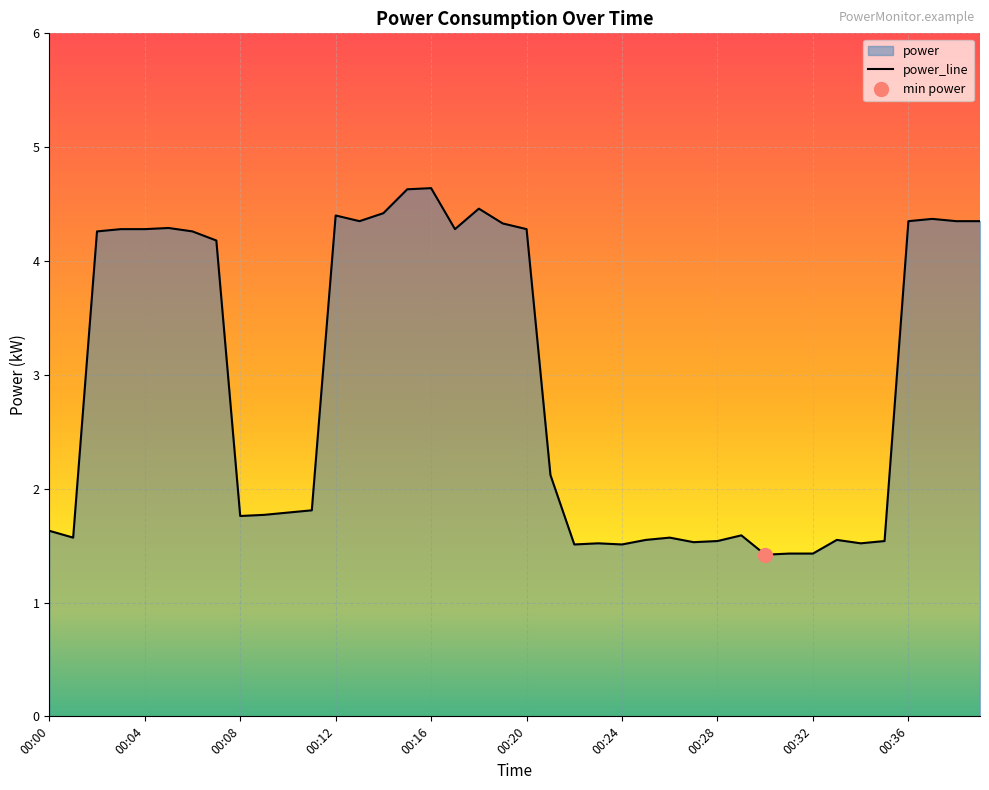

Reading left to right, transcribe all the data shown in this chart.

00:00=1.6	00:01=1.6	00:02=4.3	00:03=4.3	00:04=4.3	00:05=4.3	00:06=4.3	00:07=4.2	00:08=1.8	00:09=1.8	00:10=1.8	00:11=1.8	00:12=4.4	00:13=4.3	00:14=4.4	00:15=4.6	00:16=4.6	00:17=4.3	00:18=4.5	00:19=4.3	00:20=4.3	00:21=2.1	00:22=1.5	00:23=1.5	00:24=1.5	00:25=1.6	00:26=1.6	00:27=1.5	00:28=1.5	00:29=1.6	00:30=1.4	00:31=1.4	00:32=1.4	00:33=1.6	00:34=1.5	00:35=1.5	00:36=4.3	00:37=4.4	00:38=4.3	00:39=4.3